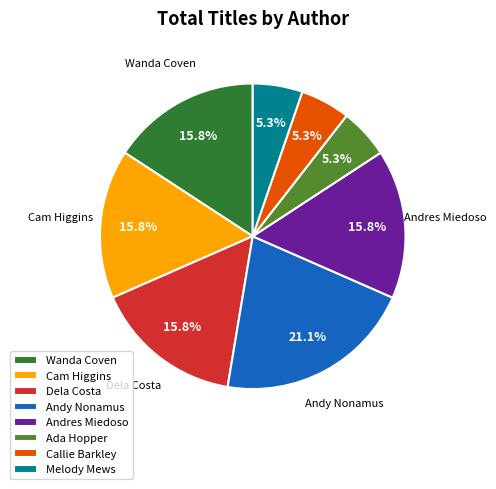

Is there any slice that represents more than half of the pie?

No